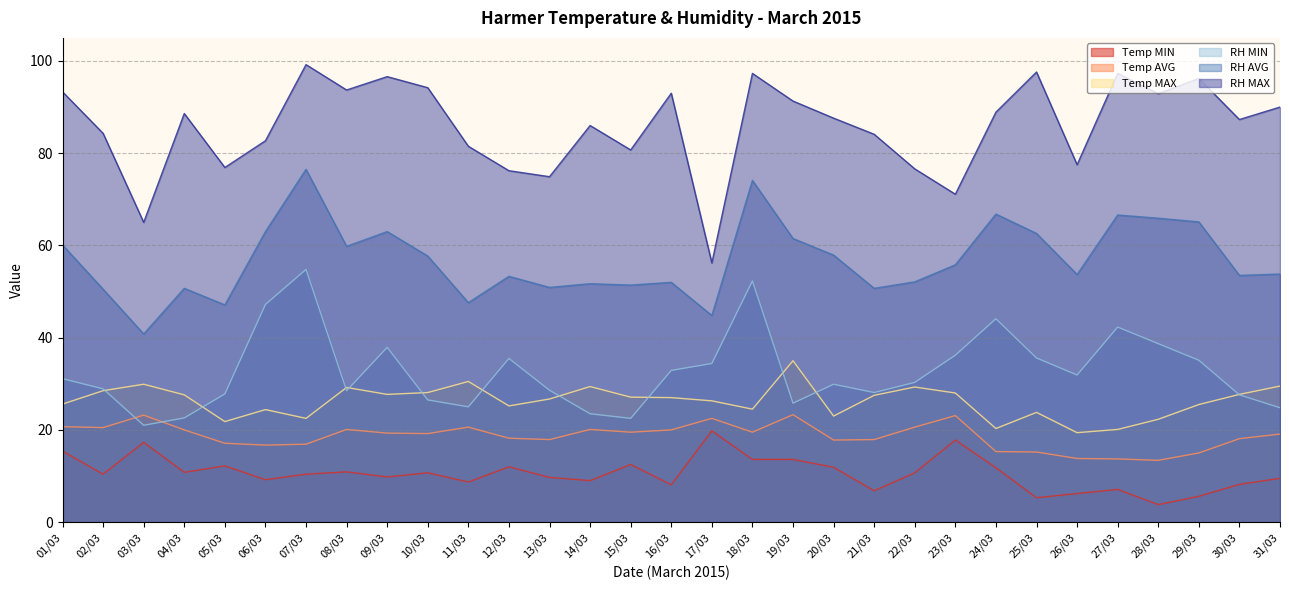

At which label is Temp AVG closest to 18?

13/03